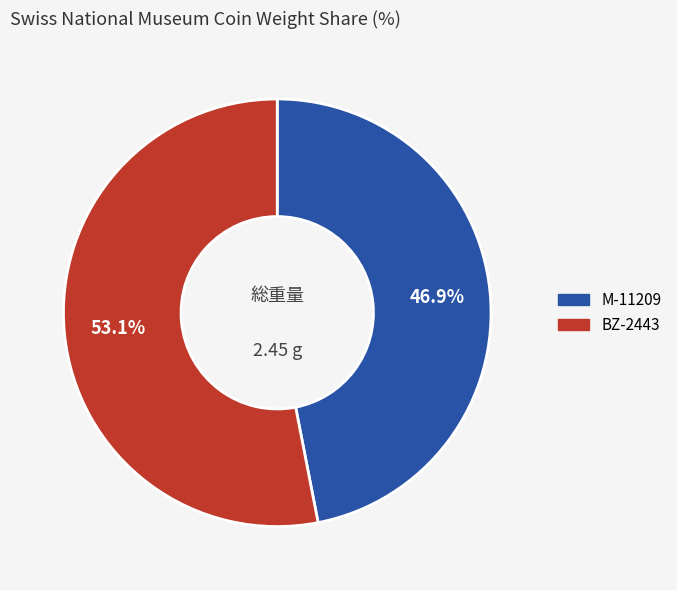

Which slice is the largest?

BZ-2443